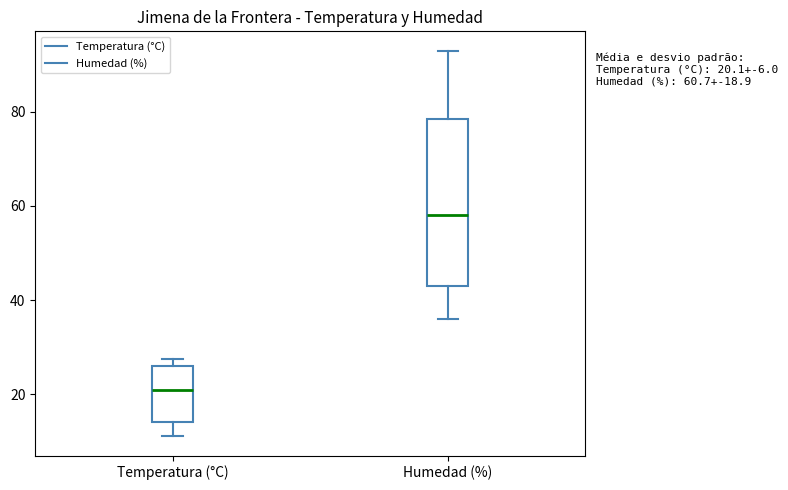

Which box's median line is the highest?

Humedad (%)